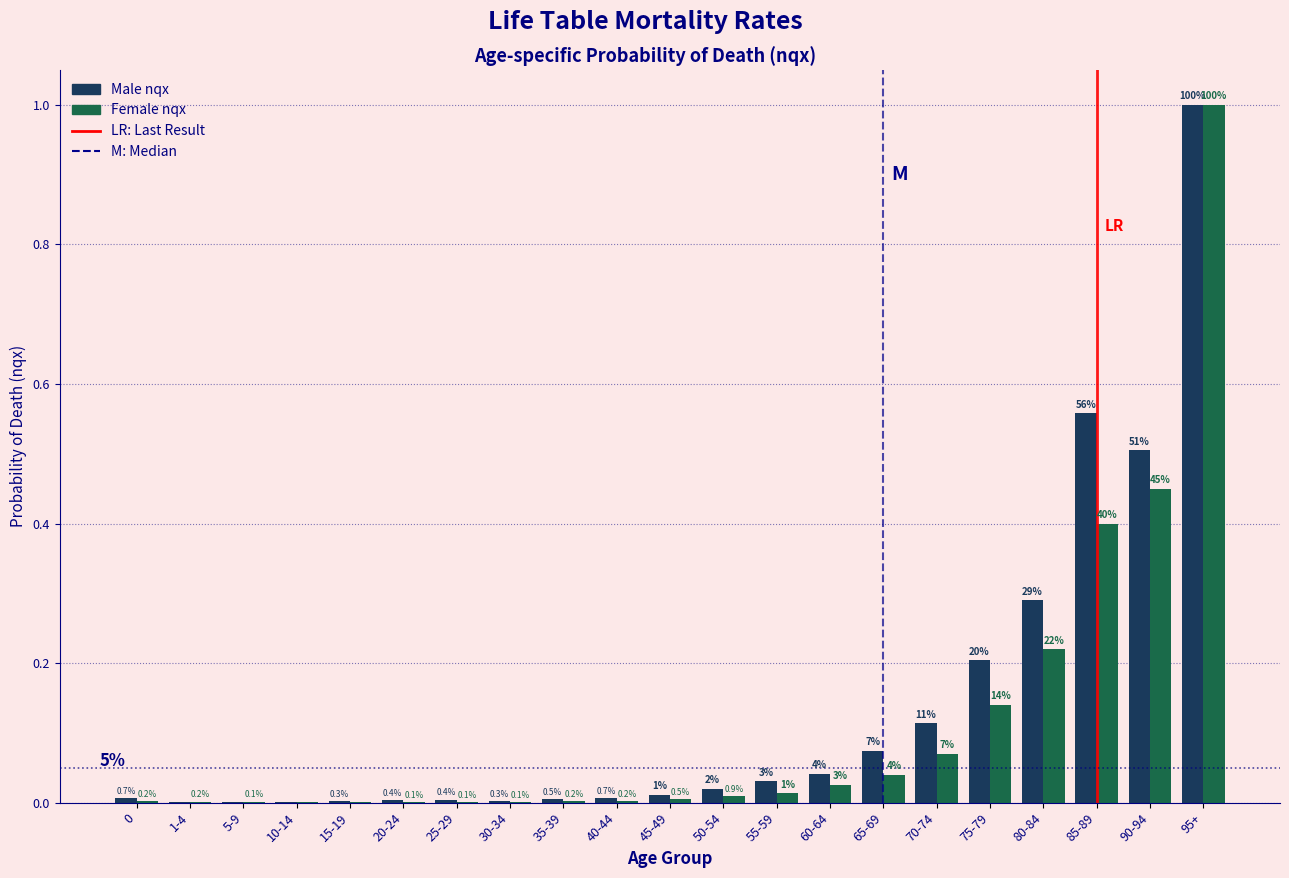

How many groups of bars are there?

21